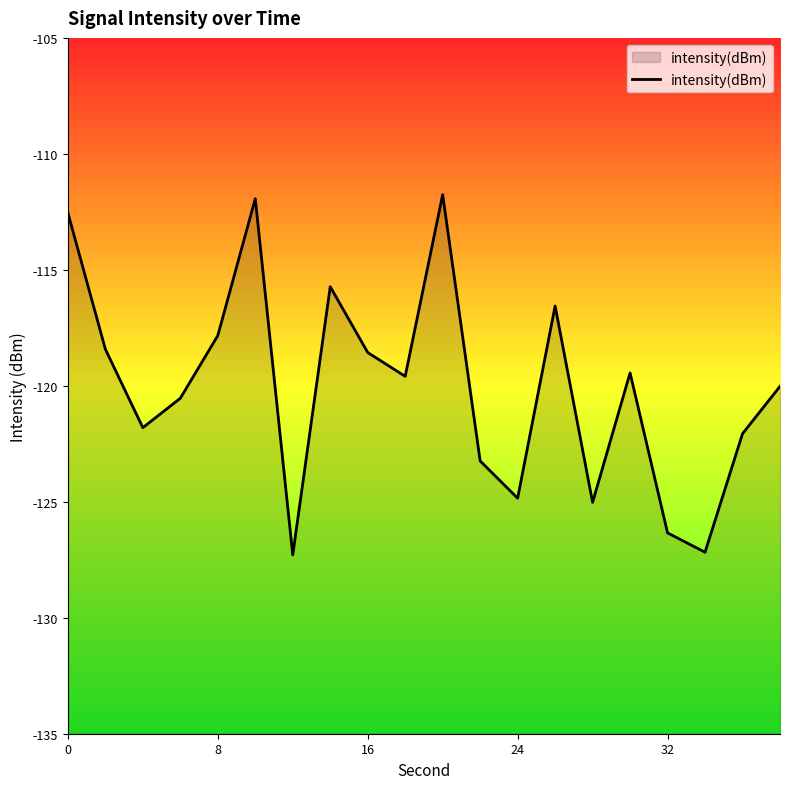

The chart shows a value of -49.9 at 16. True or false?

False